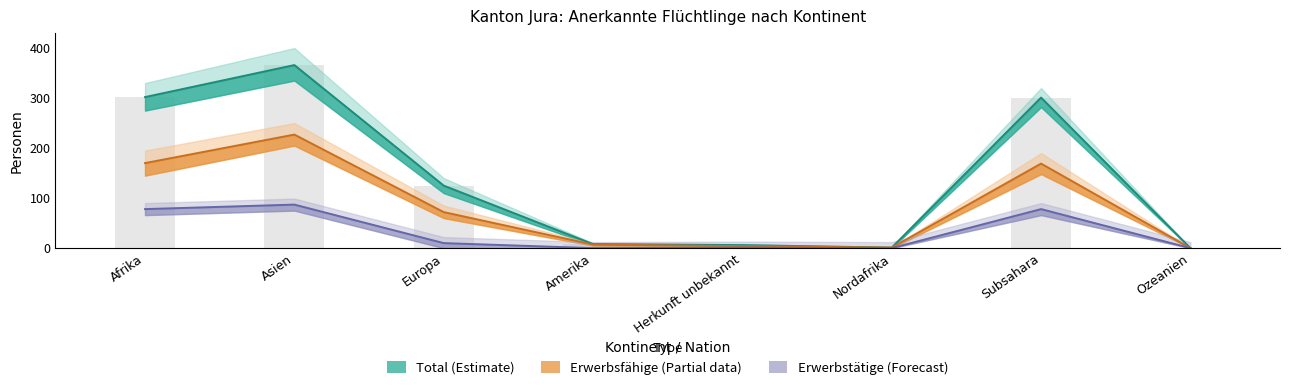

At Herkunft unbekannt, list the series in order from smallest to largest.

Erwerbstaetige, Erwerbsfaehige, Total